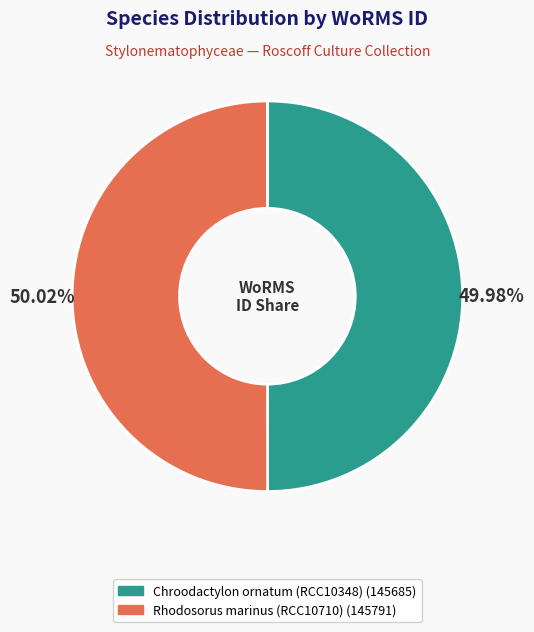

What percentage do Rhodosorus marinus (RCC10710) and Chroodactylon ornatum (RCC10348) together represent?

100.0%